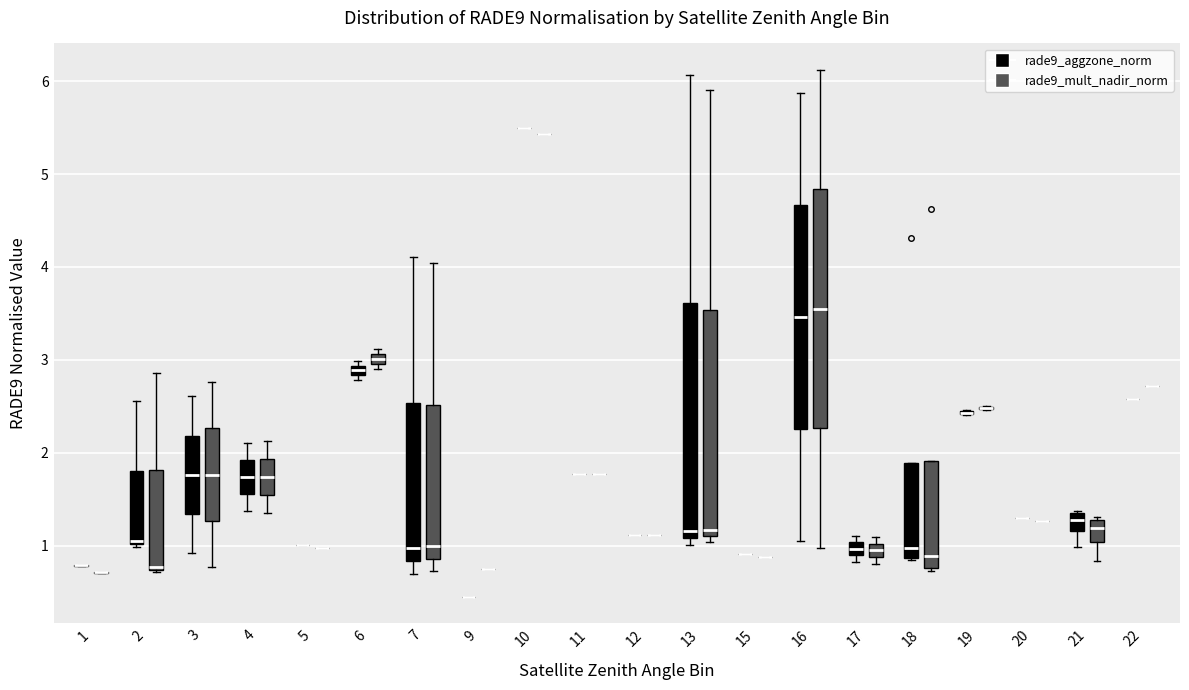

Where does the upper whisker of the box for 4 (rade9_aggzone_norm) end on the y-axis? The values are not printed on the chart, so give them approximately, as read against the axis.

2.1